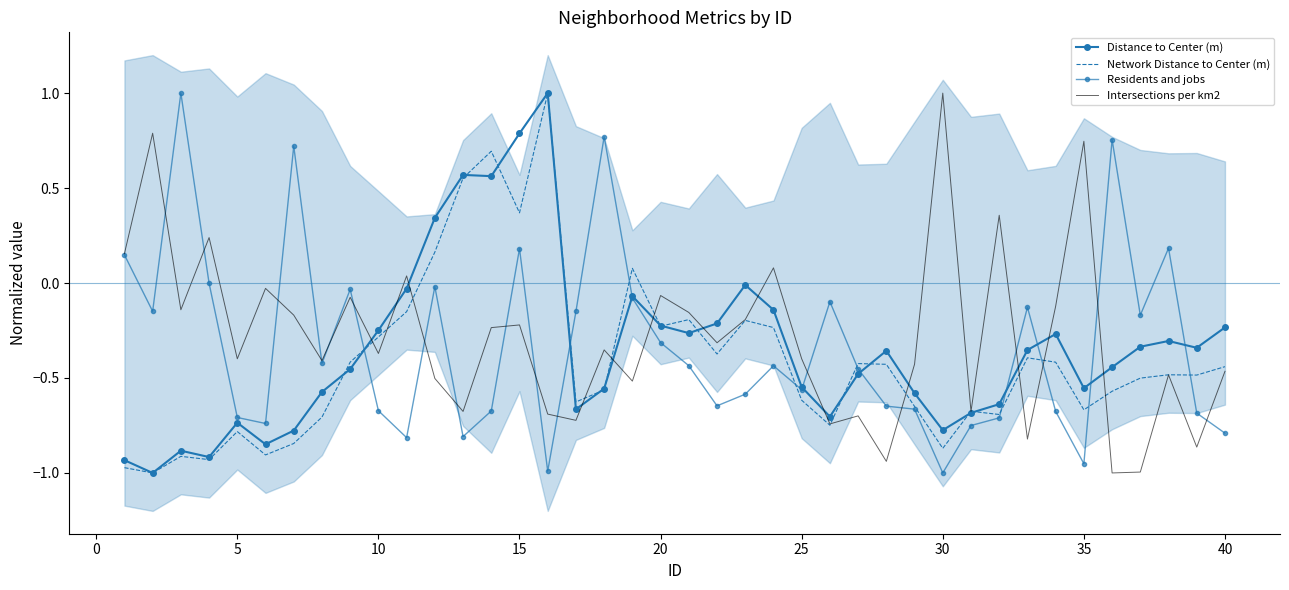

Which category has the highest value in the Intersections per km2 series?

30